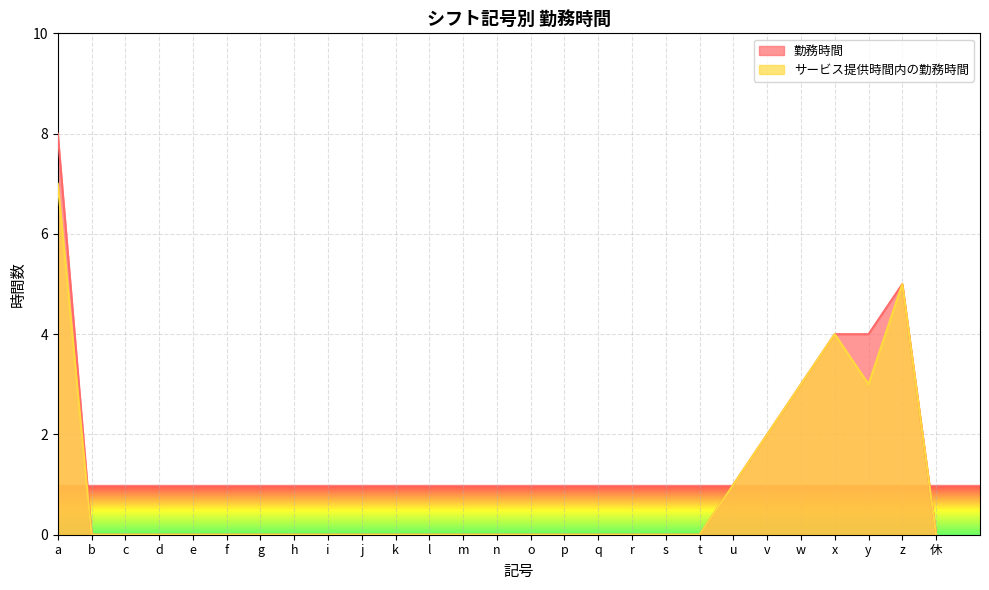

Reading left to right, extract all data points from this chart.

勤務時間: 8	0	0	0	0	0	0	0	0	0	0	0	0	0	0	0	0	0	0	0	1	2	3	4	4	5	0
サービス提供時間内の勤務時間: 7	0	0	0	0	0	0	0	0	0	0	0	0	0	0	0	0	0	0	0	1	2	3	4	3	5	0